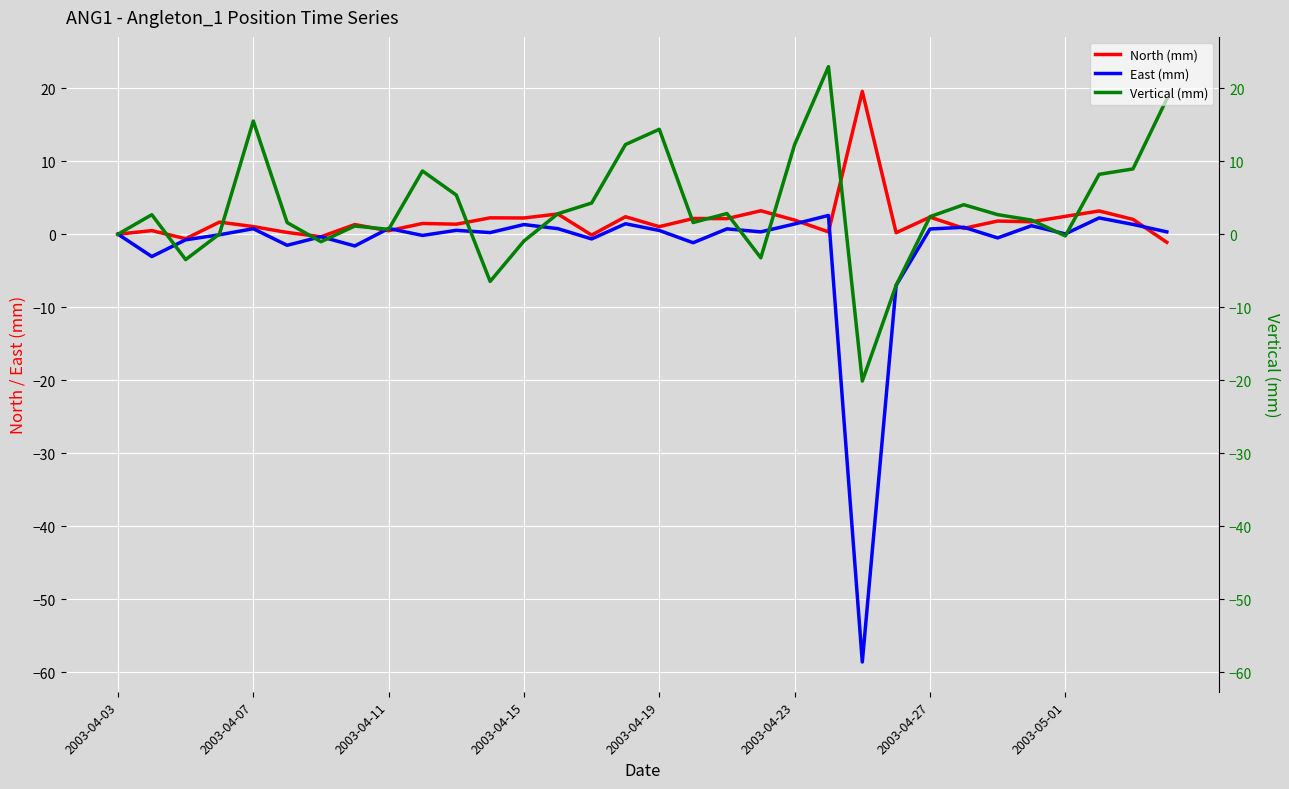

In North (mm), how many points are lower than both neighbors (excluding endpoints)?

12